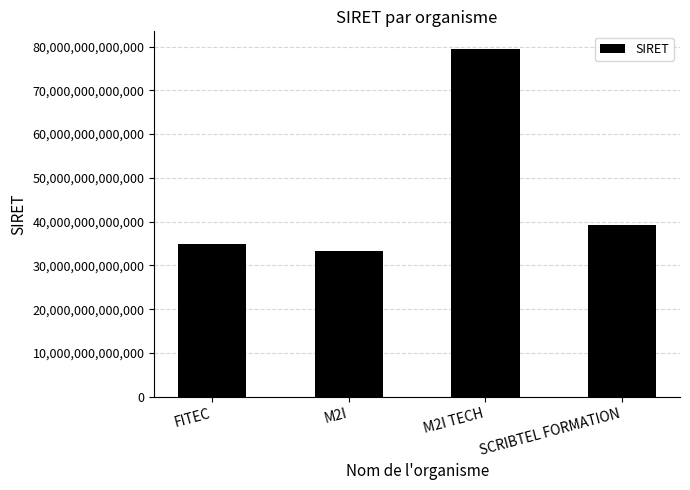

The value at M2I is 54215156998907. True or false?

False